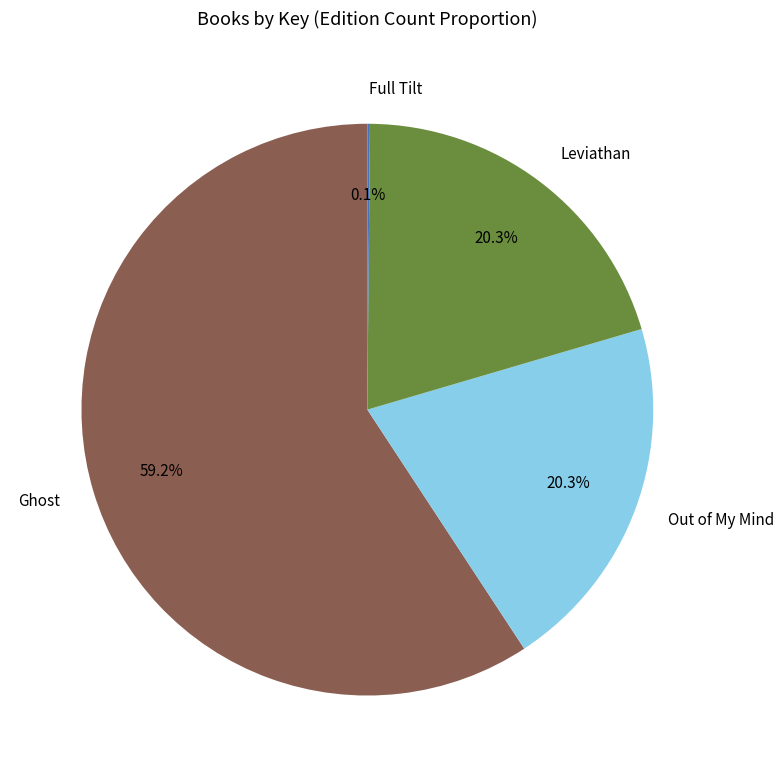

The Leviathan slice represents 12% of the pie. True or false?

False